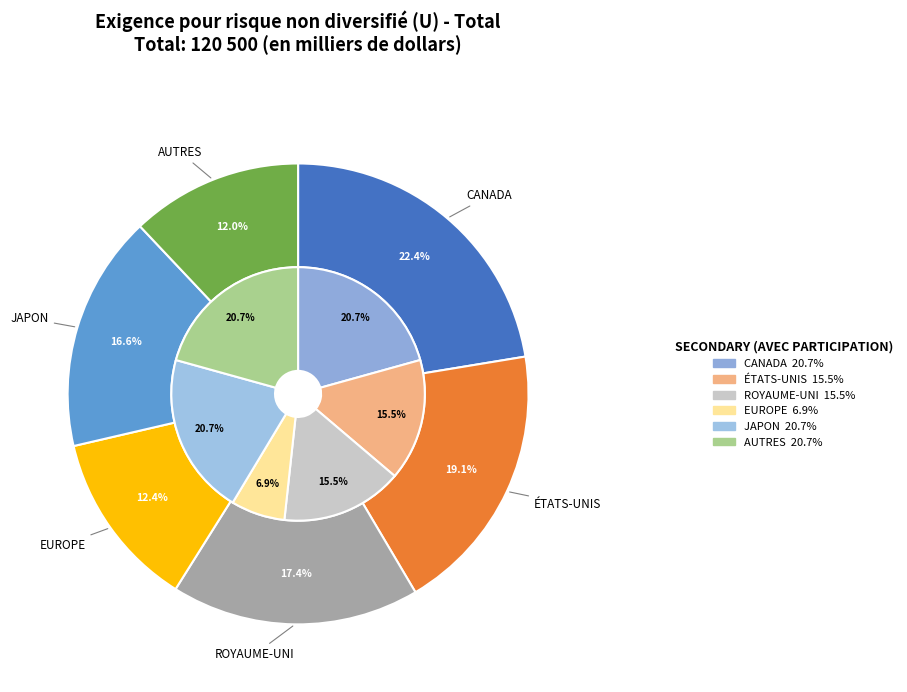

To the nearest percent, what is the difference between the largest and smallest slice percentages?

10%